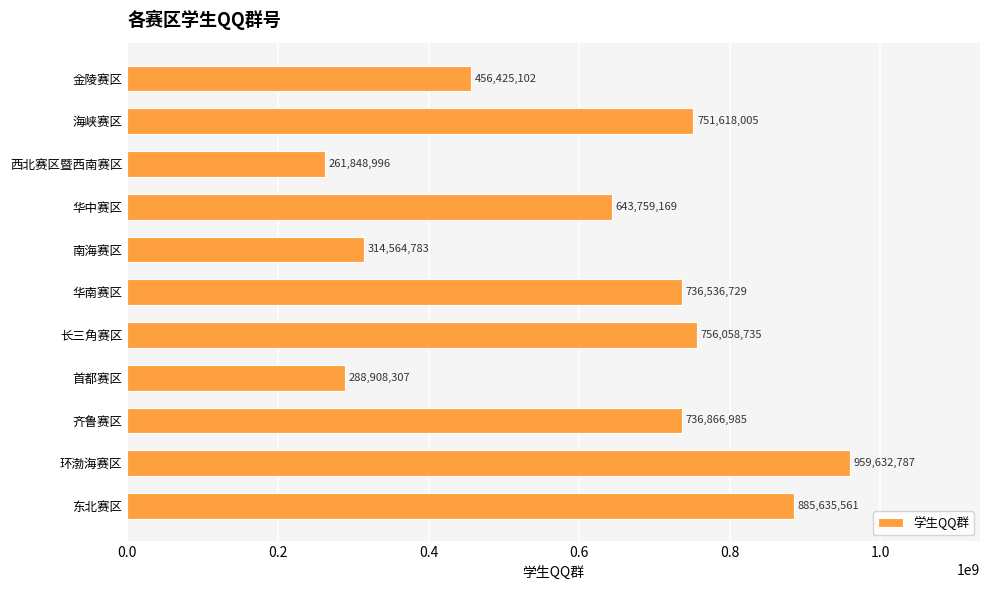

List the labels in order of value, largest first.

环渤海赛区, 东北赛区, 长三角赛区, 海峡赛区, 齐鲁赛区, 华南赛区, 华中赛区, 金陵赛区, 南海赛区, 首都赛区, 西北赛区暨西南赛区